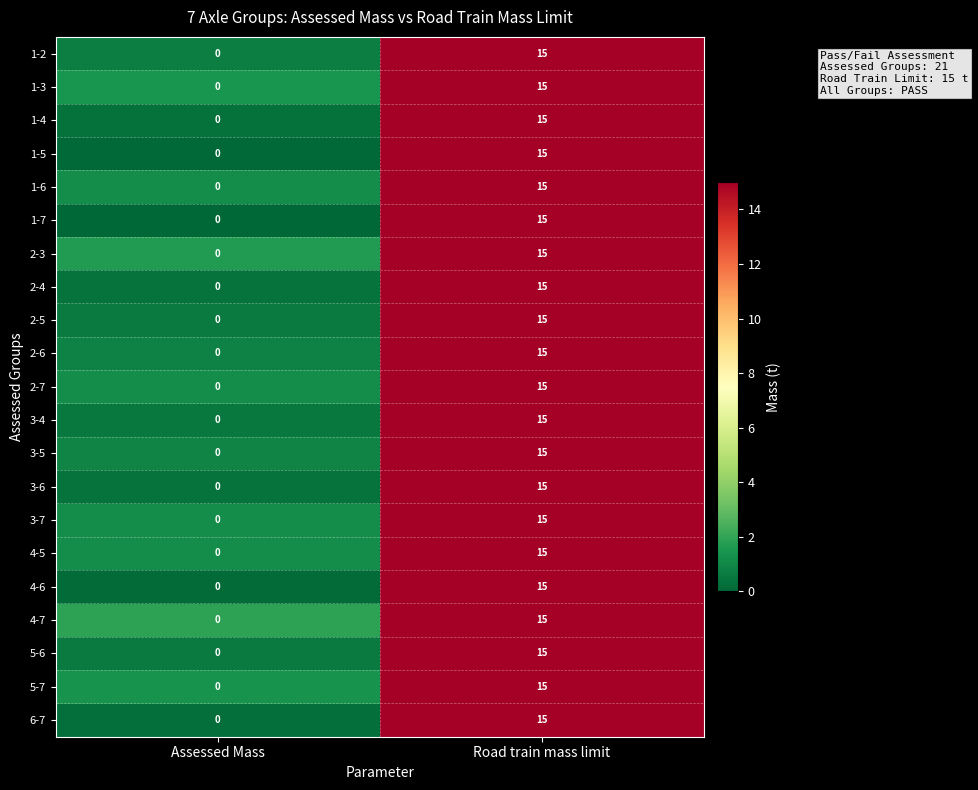

Which category has the highest value across all series?

Road train mass limit